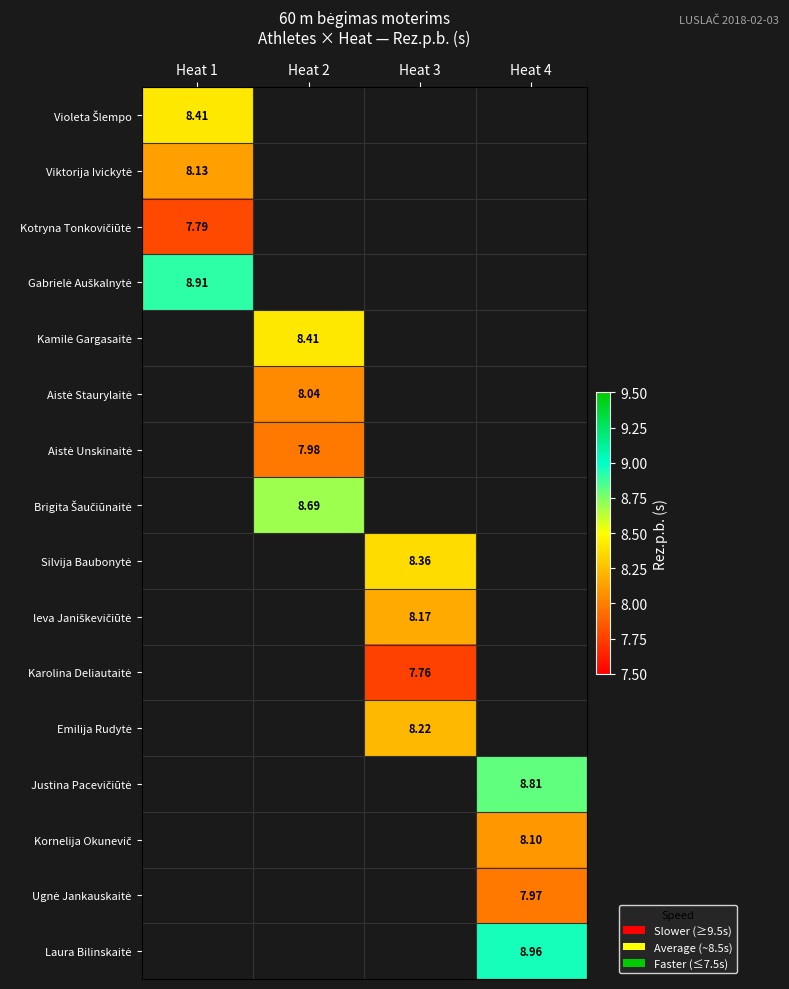

Where is Viktorija Ivickytė nearest to the value 8?

Heat 1